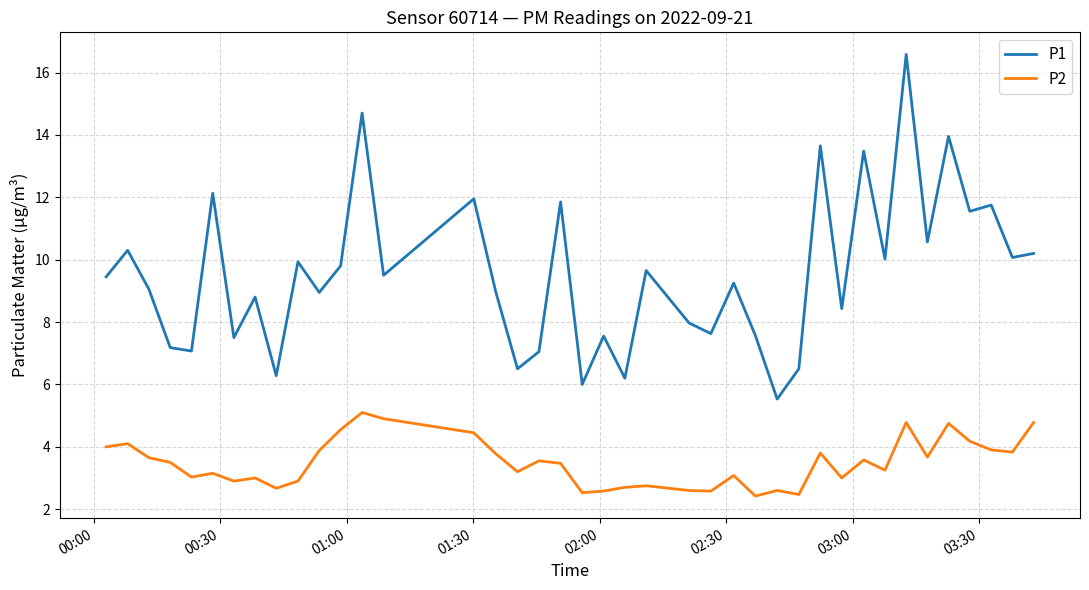

What is the minimum value shown in the chart?

2.4